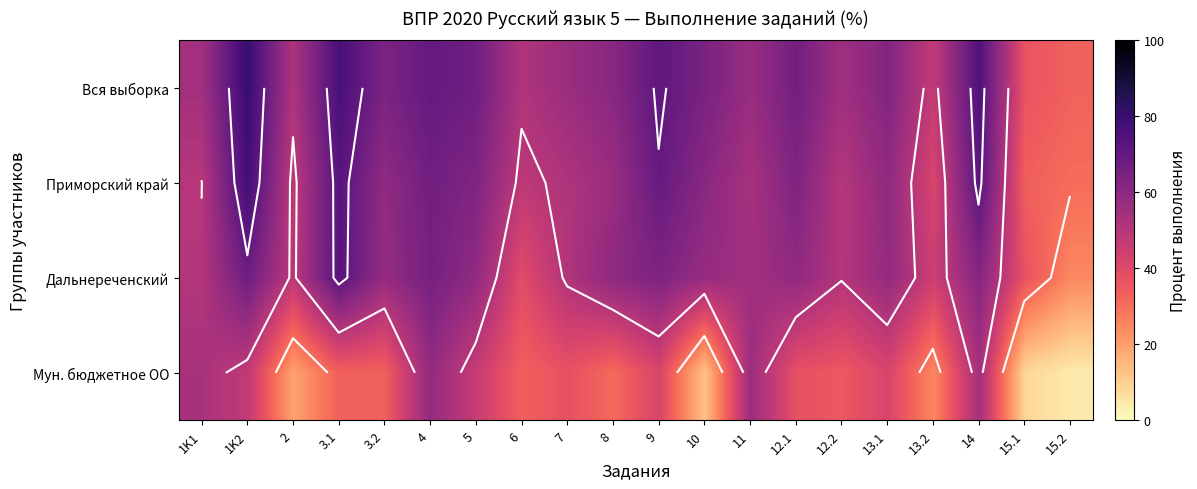

At how many categories does at least one series exceed 72?

3